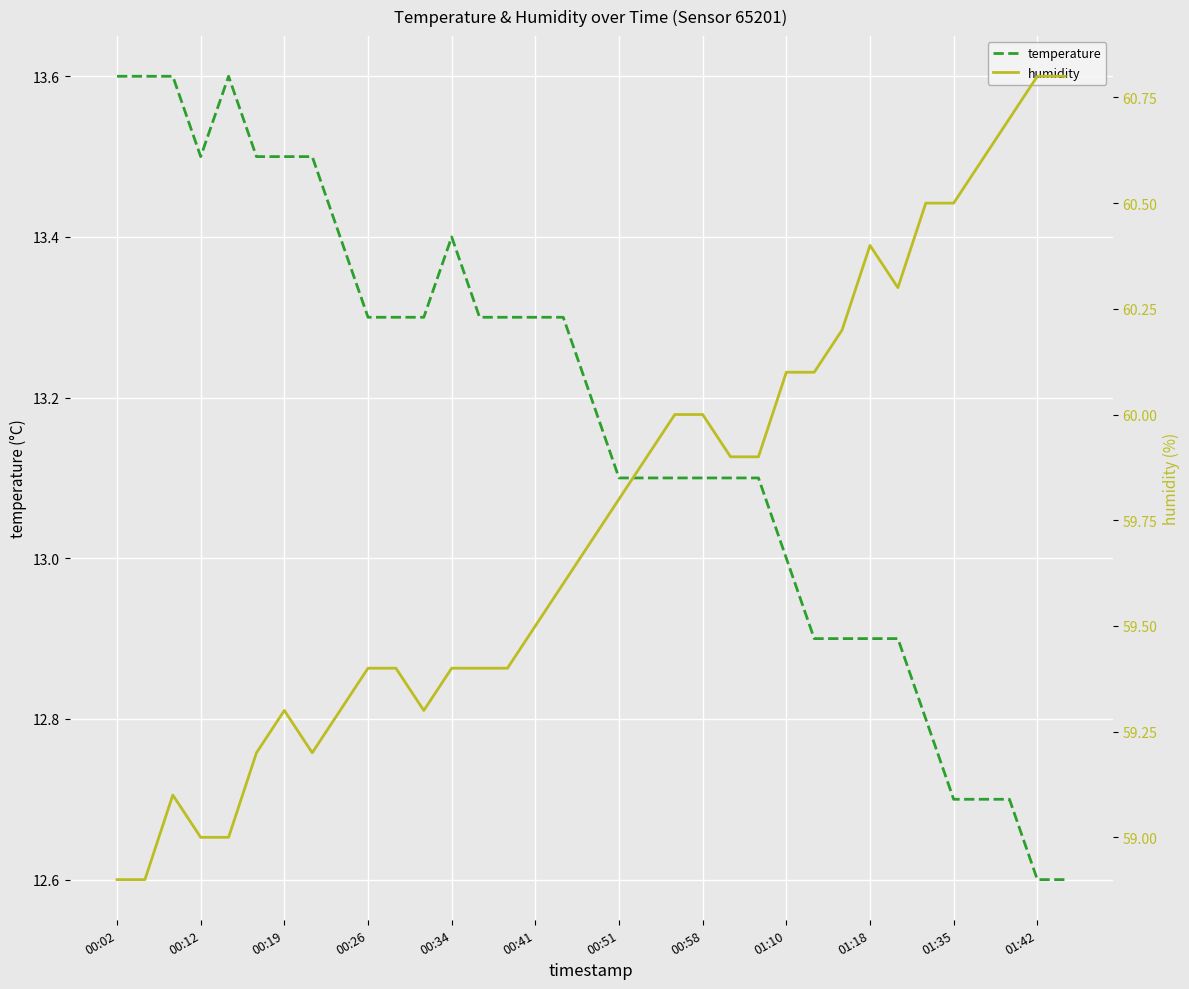

What is the value of the temperature point at the 24th from the left?

13.1